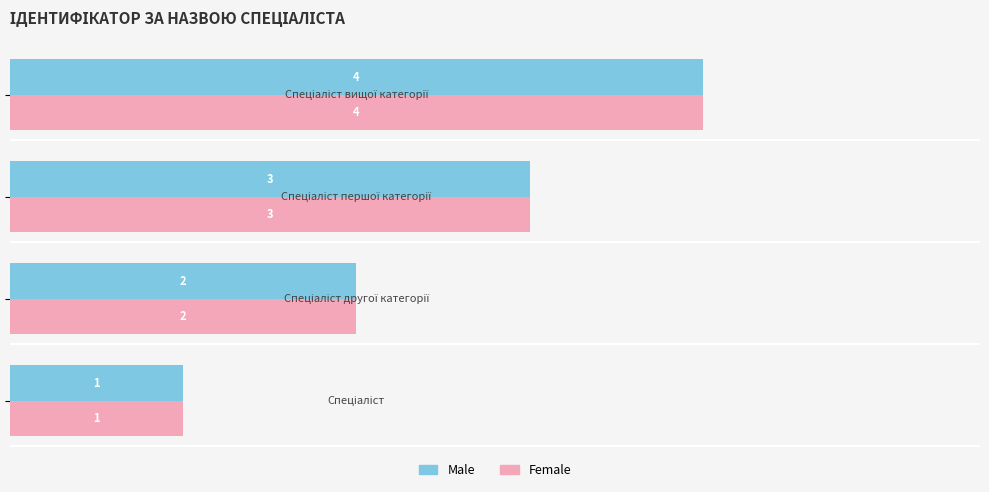

What is the difference between the second highest and second lowest values in the Female series?

1